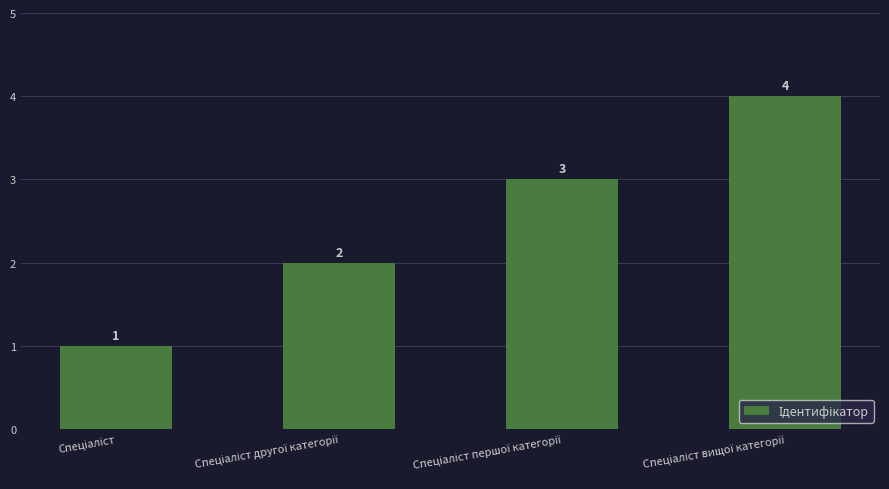

What is the value of the 1st bar from the left?

1